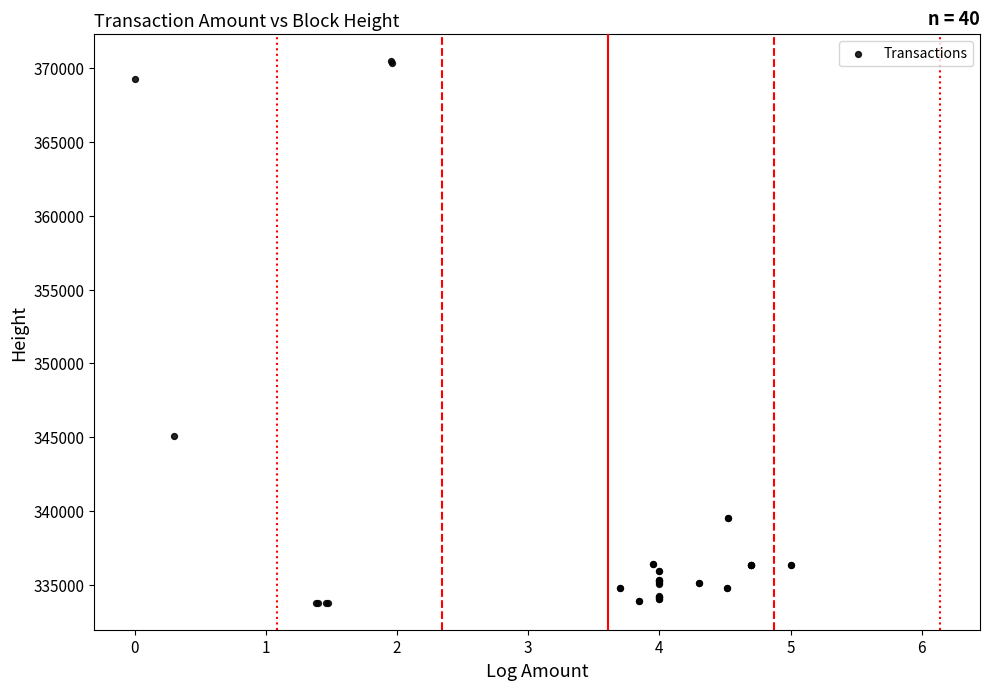

What Y value in the scatter plot is closest to 352117?

345093